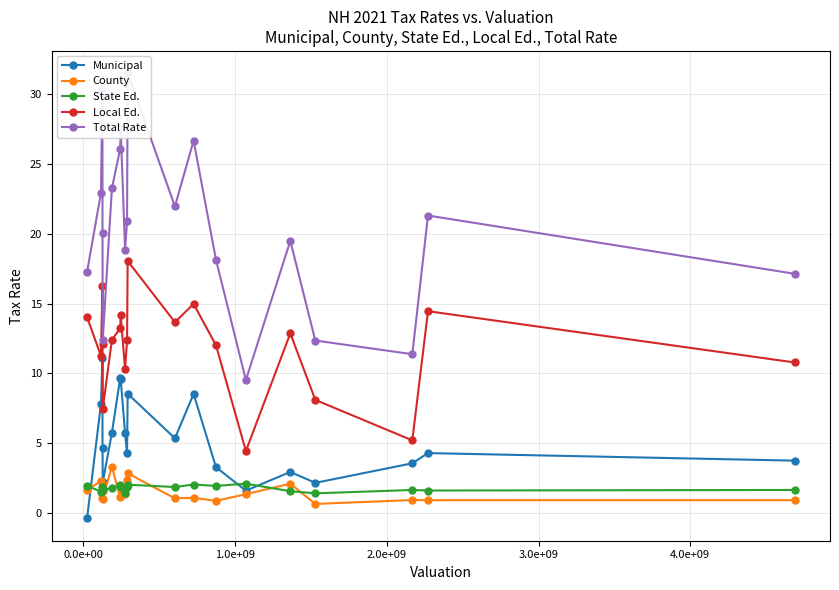

In Local Ed., how many points are higher than both neighbors (excluding endpoints)?

6